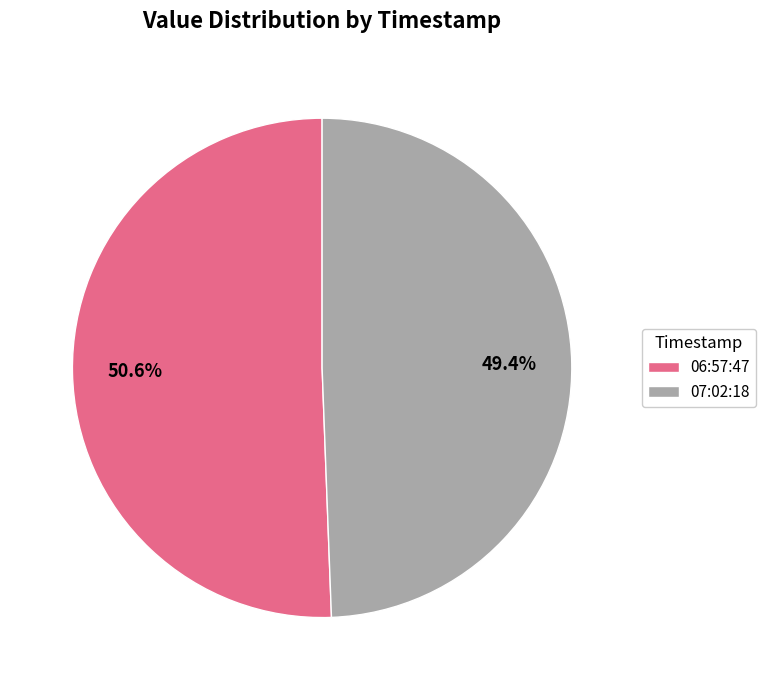

Is 06:57:47 the majority of the pie?

Yes